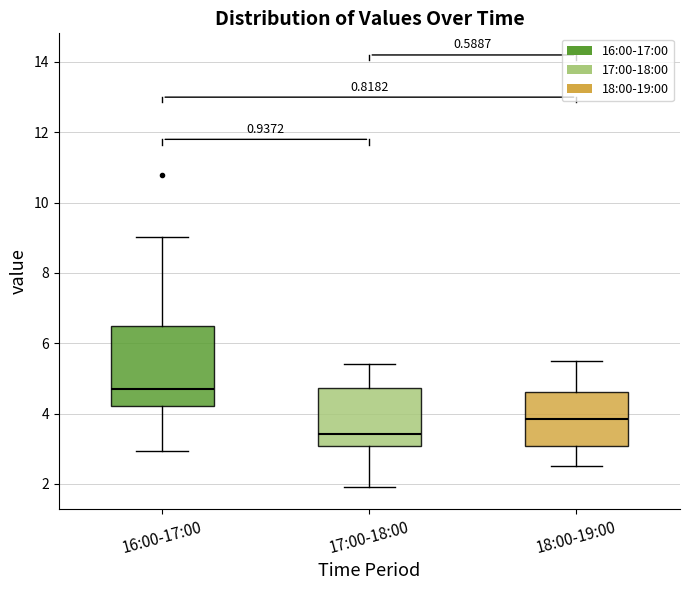

Reading left to right, read every box against the y-axis: the position of its median line, the range the box covers, and the ends of its whiskers. The values are not printed on the chart, so give them approximately, as read against the axis.

16:00-17:00: median 4.8, box 4.2 to 6.4, whiskers 3.0 to 9.0
17:00-18:00: median 3.4, box 3.0 to 4.8, whiskers 2.0 to 5.4
18:00-19:00: median 3.8, box 3.0 to 4.6, whiskers 2.6 to 5.6